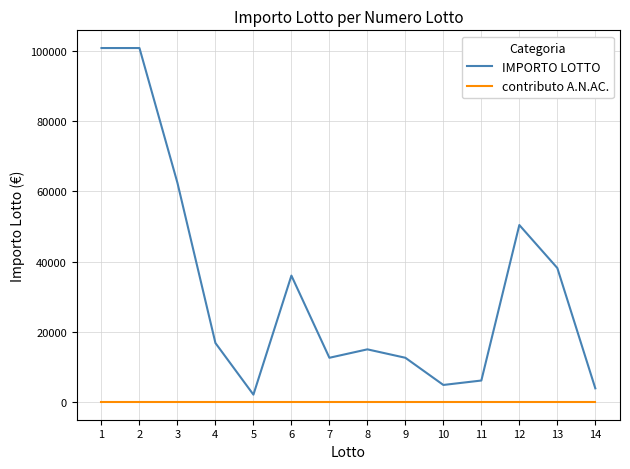

Count the number of data series in this chart.

2